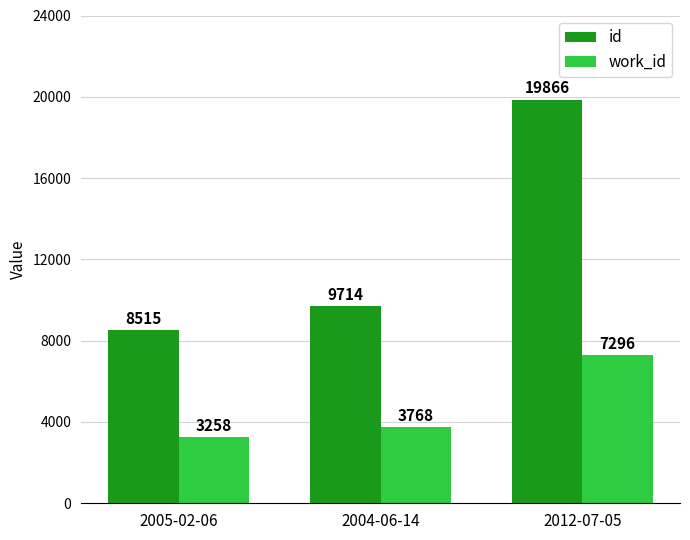

Which category has the highest value across all series?

2012-07-05